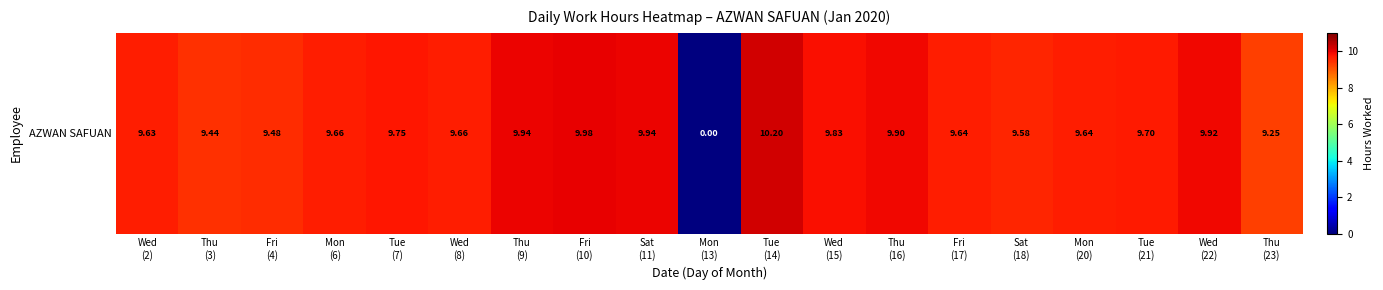

How many positive values are there?

18